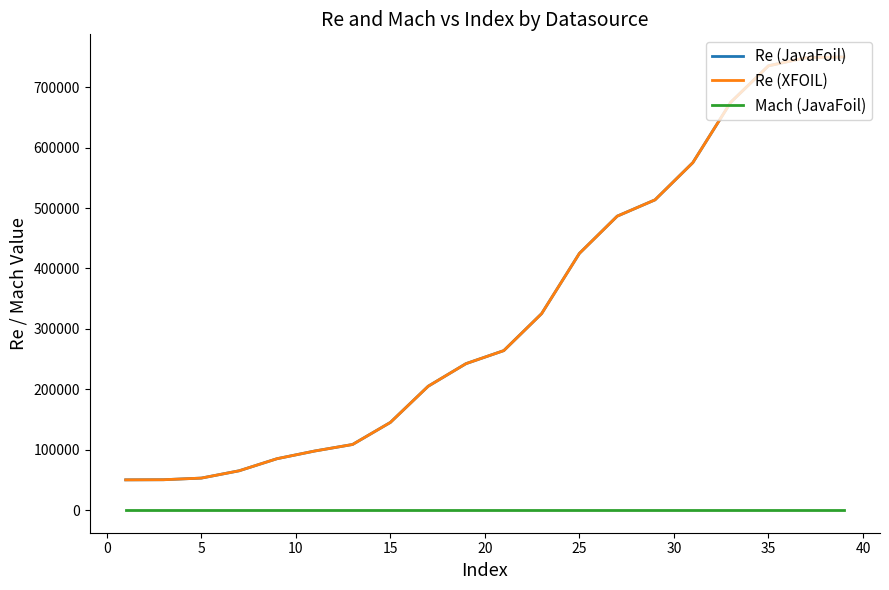

True or false: Re (XFOIL) and Re (JavaFoil) cross at least once.

False